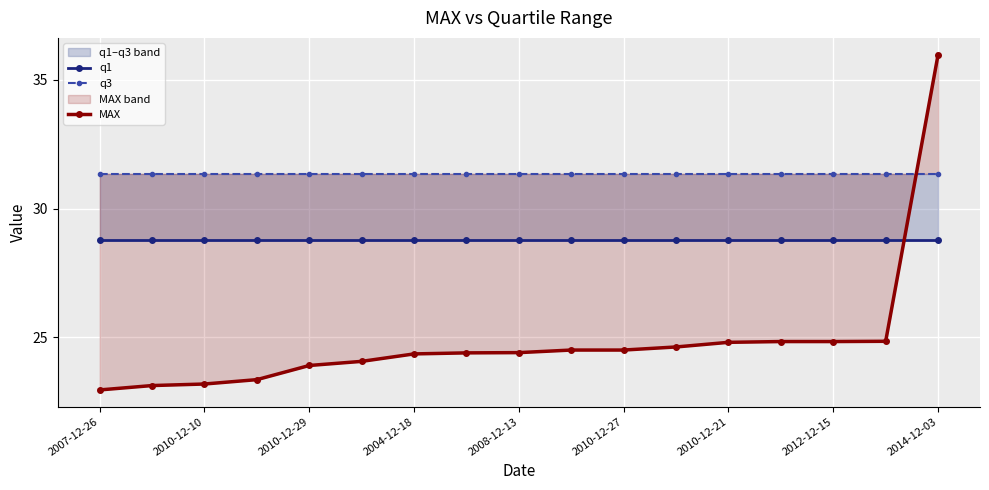

How many times do MAX and q1 cross each other?

1